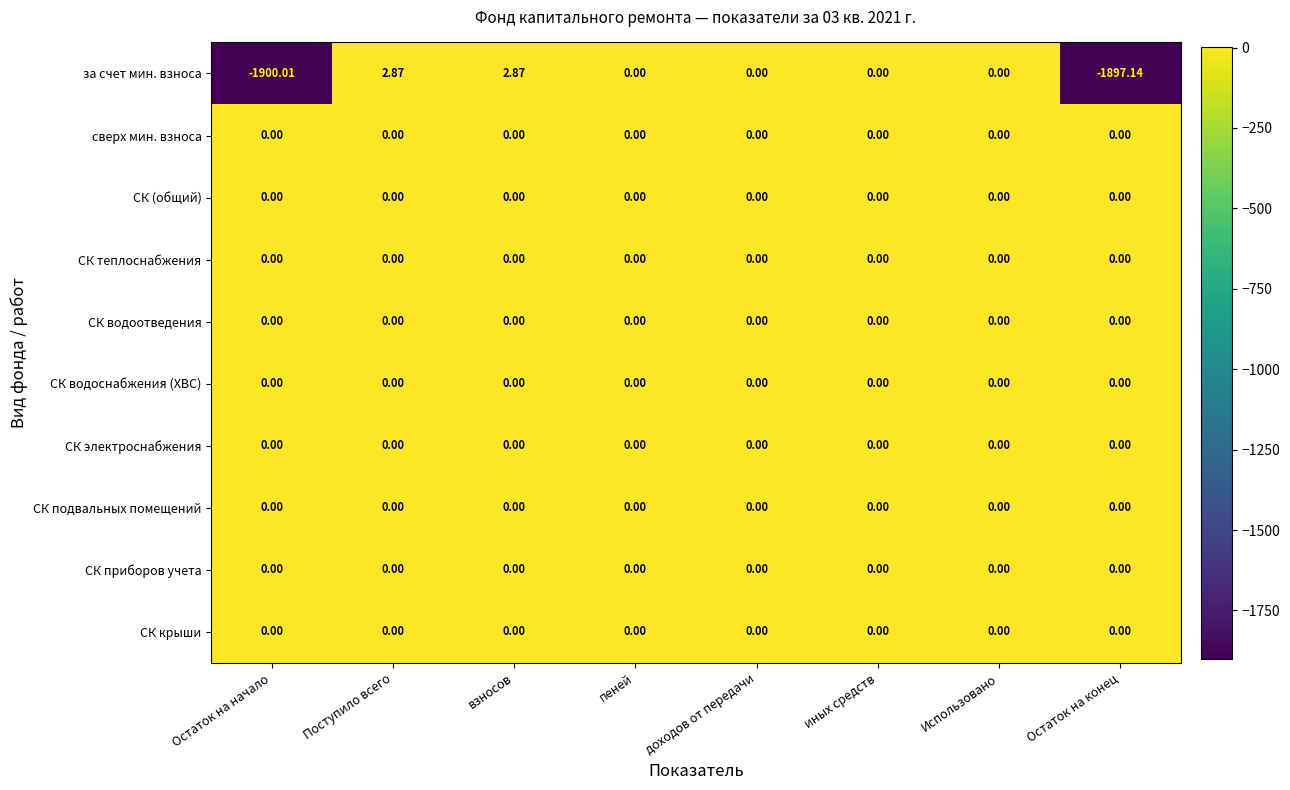

At which label does за счет мин. взноса first exceed 0?

Поступило всего